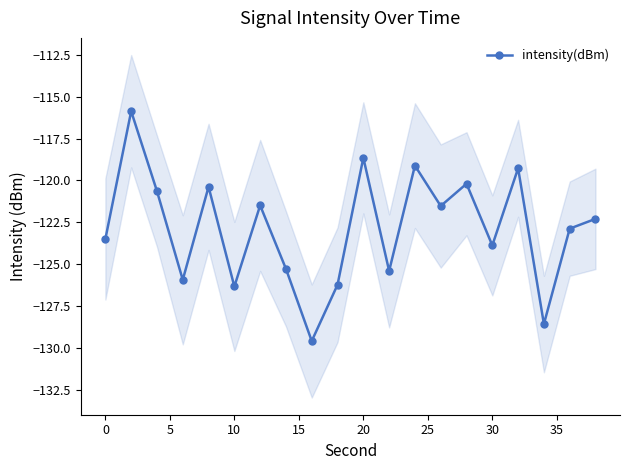

The intensity(dBm) series shows -200.8 at 30. True or false?

False